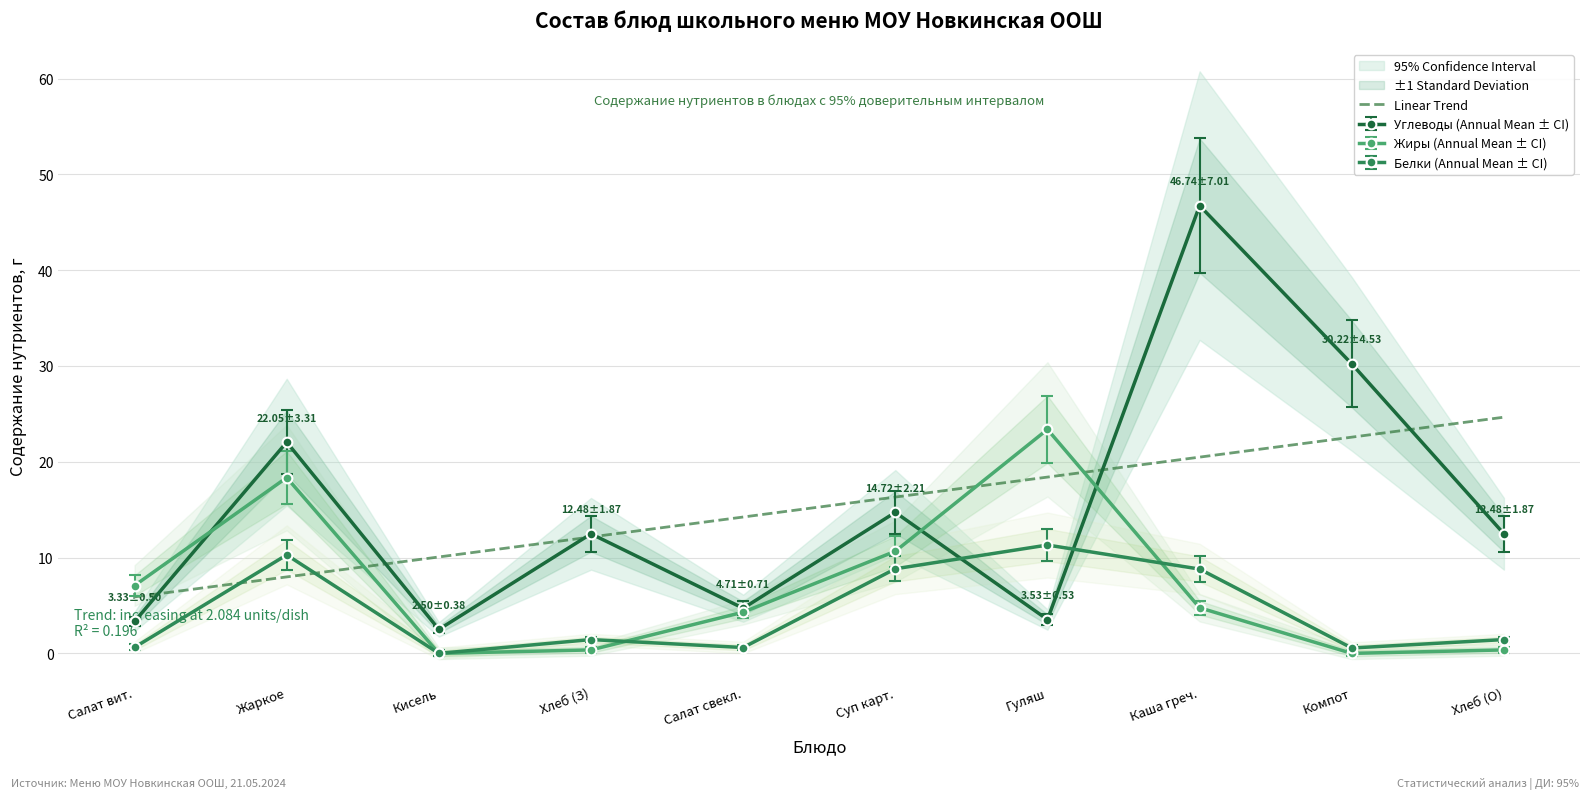

List the labels in order of Linear Trend value, largest first.

Хлеб (О), Компот, Каша греч., Гуляш, Суп карт., Салат свекл., Хлеб (З), Кисель, Жаркое, Салат вит.